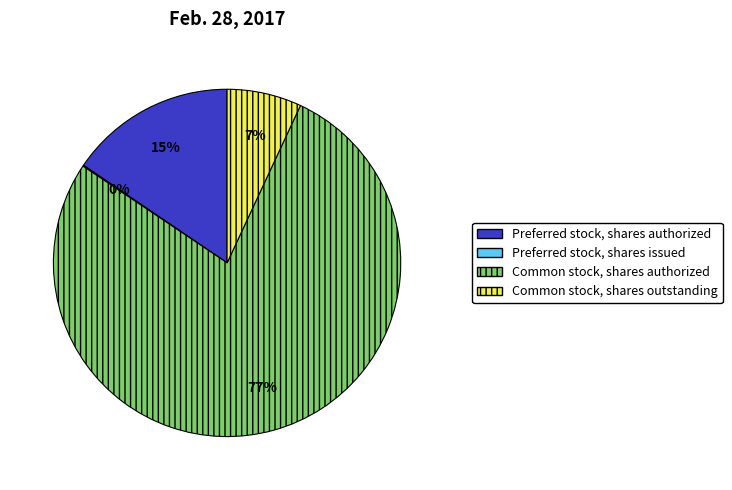

Which category has the biggest portion of the pie?

Common stock, shares authorized